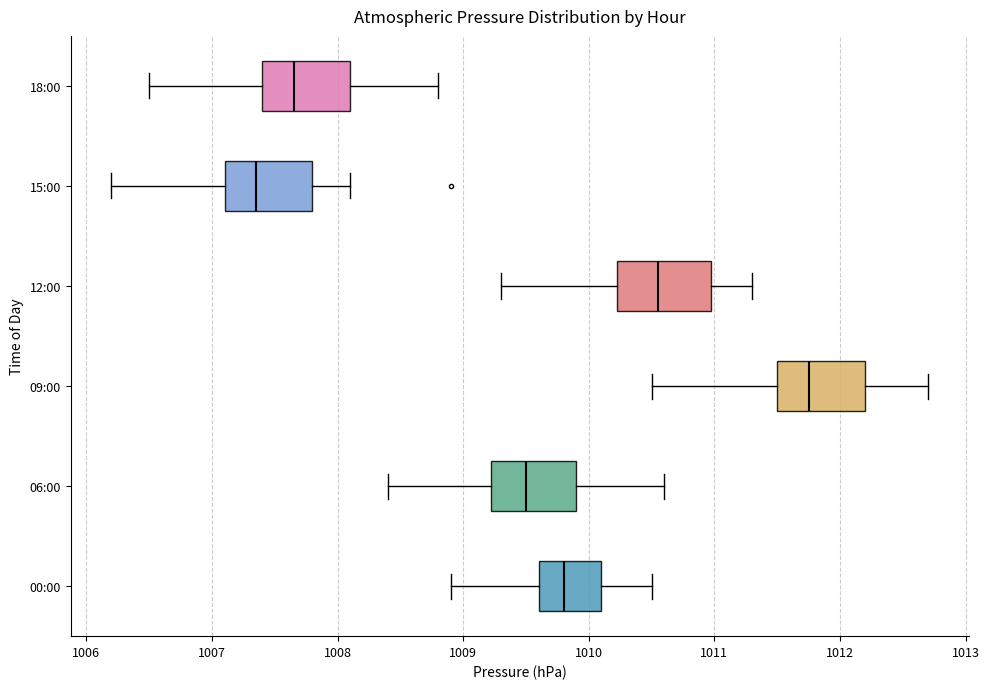

Which box has the furthest to the right median line?

09:00